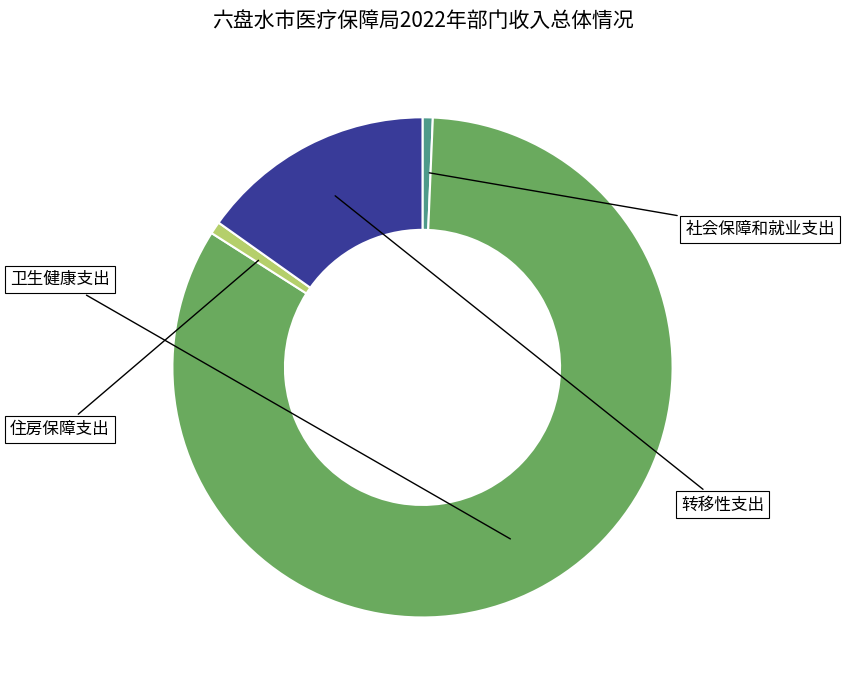

Is there a majority slice in this chart?

Yes